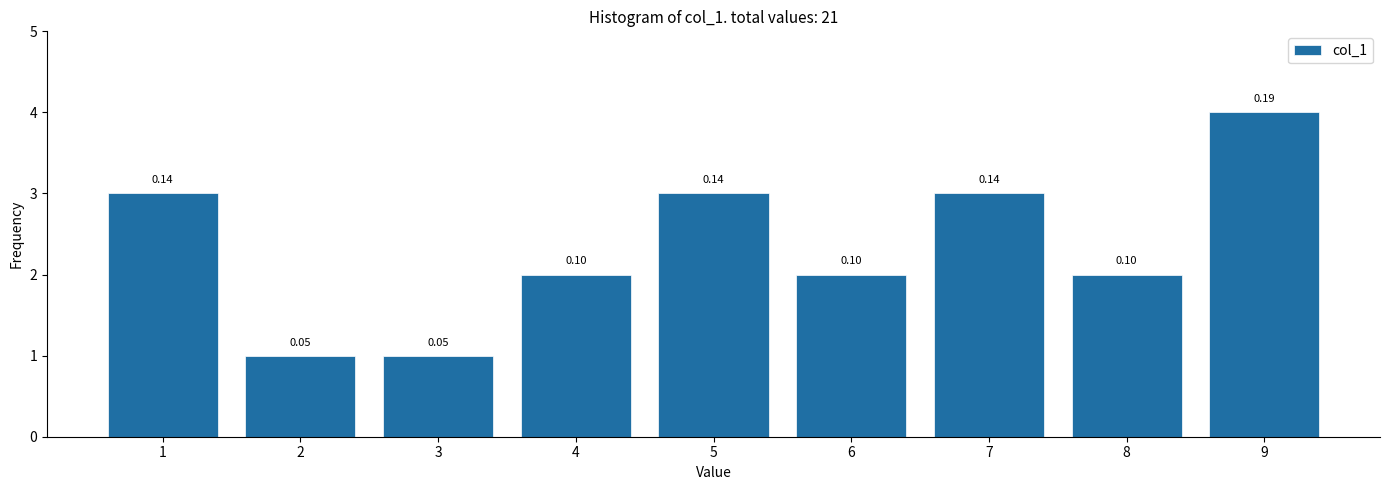

How many bars are there in total?

9